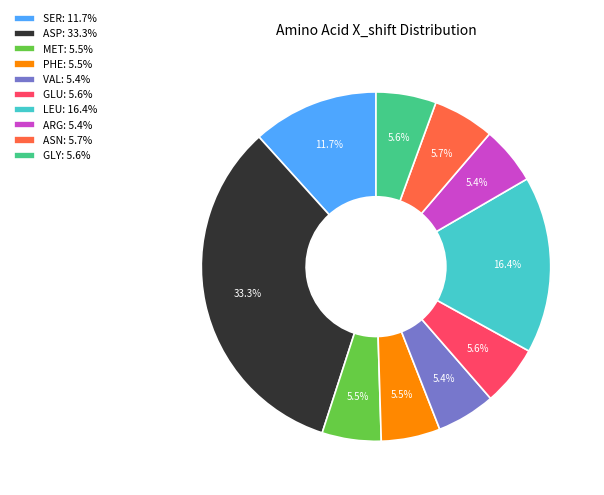

Which has a higher value, PHE: 5.5% or SER: 11.7%?

SER: 11.7%